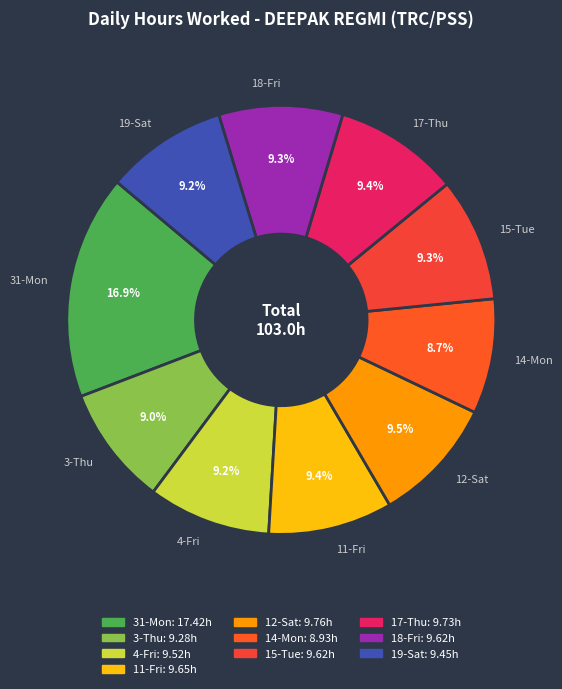

Is there a majority slice in this chart?

No